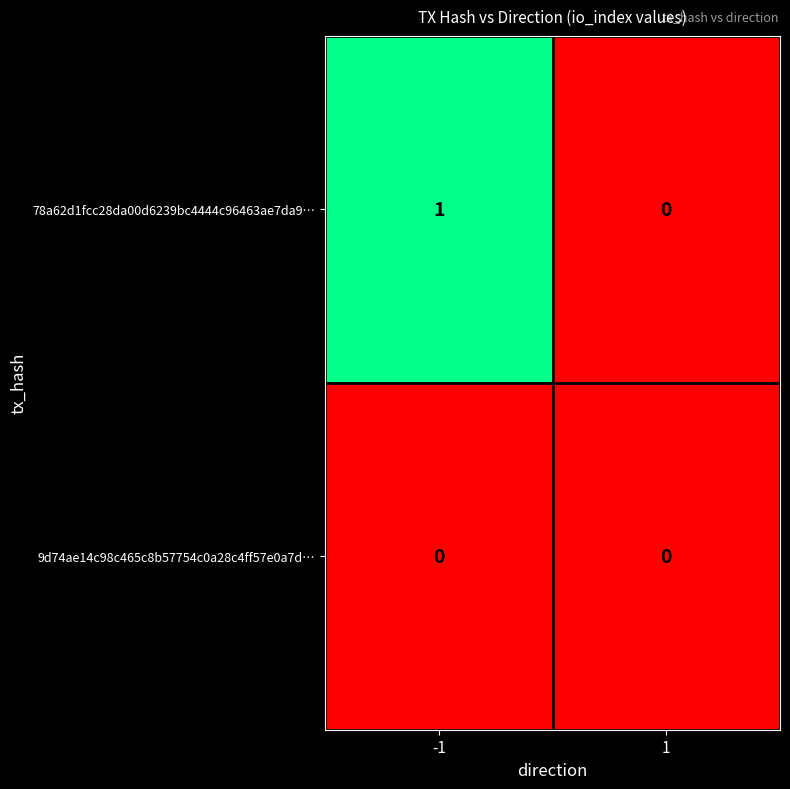

List the series in order of their peak value, lowest first.

9d74ae14c98c465c8b57754c0a28c4ff57e0a7d…, 78a62d1fcc28da00d6239bc4444c96463ae7da9…